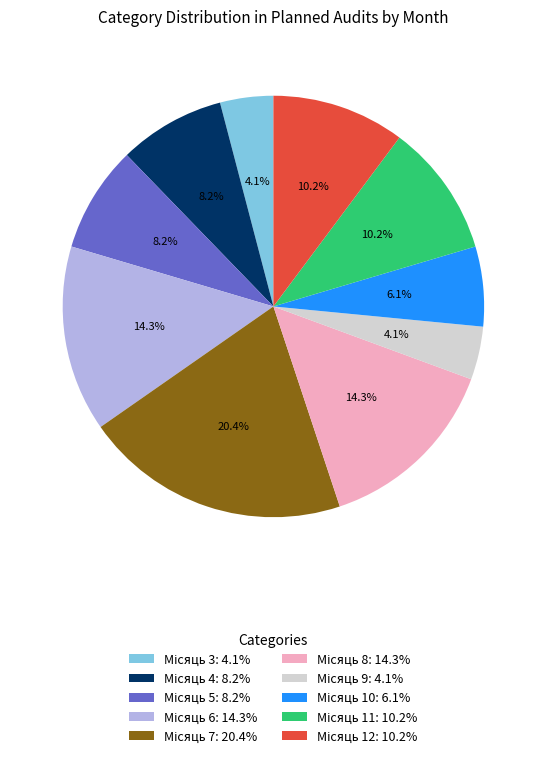

Does any single category account for the majority?

No